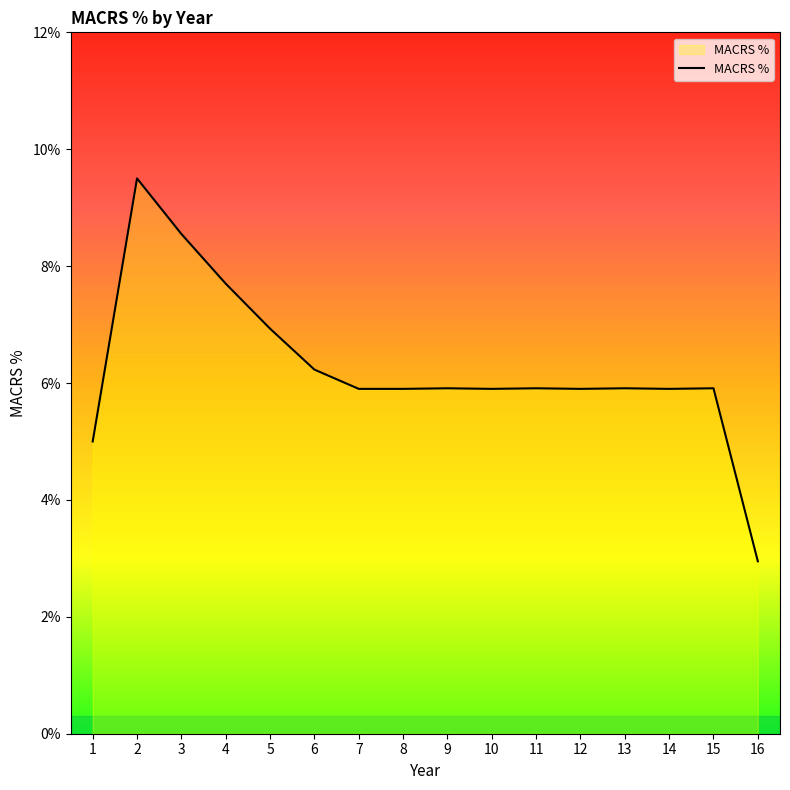

Which has a higher value, 4 or 1?

4